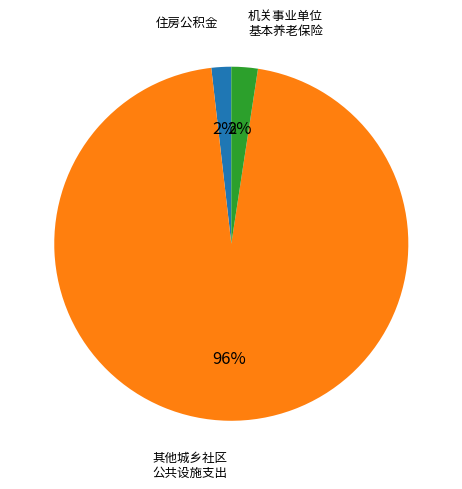

To the nearest percent, what is the average slice percentage?

33%